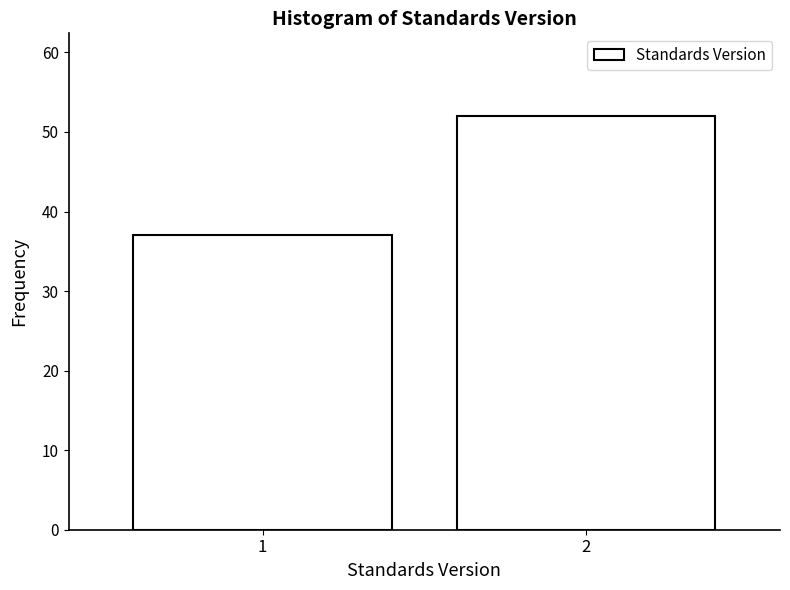

Reading left to right, what are all the values shown in this chart?

1=37	2=52